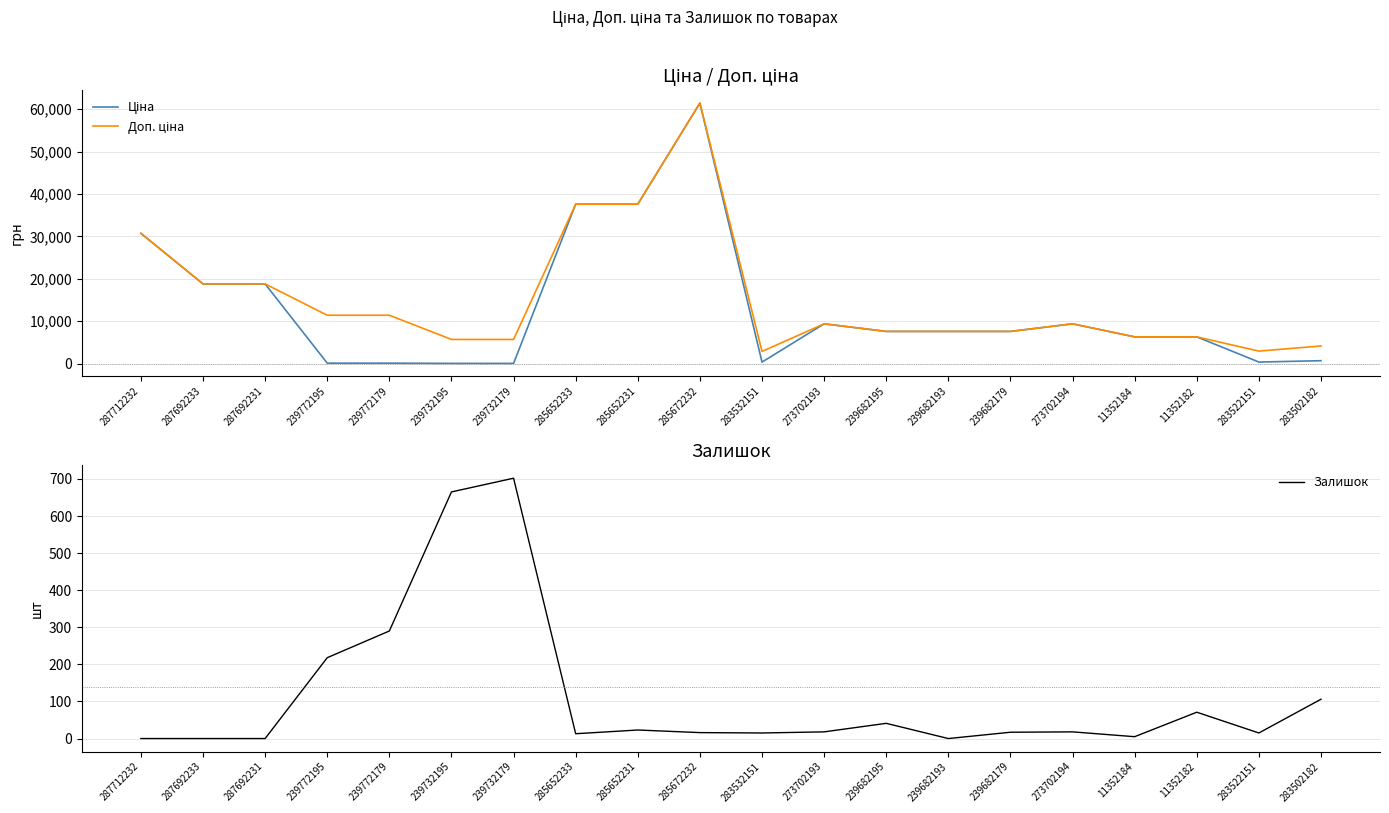

What value does the Залишок series have at 11352182?

71